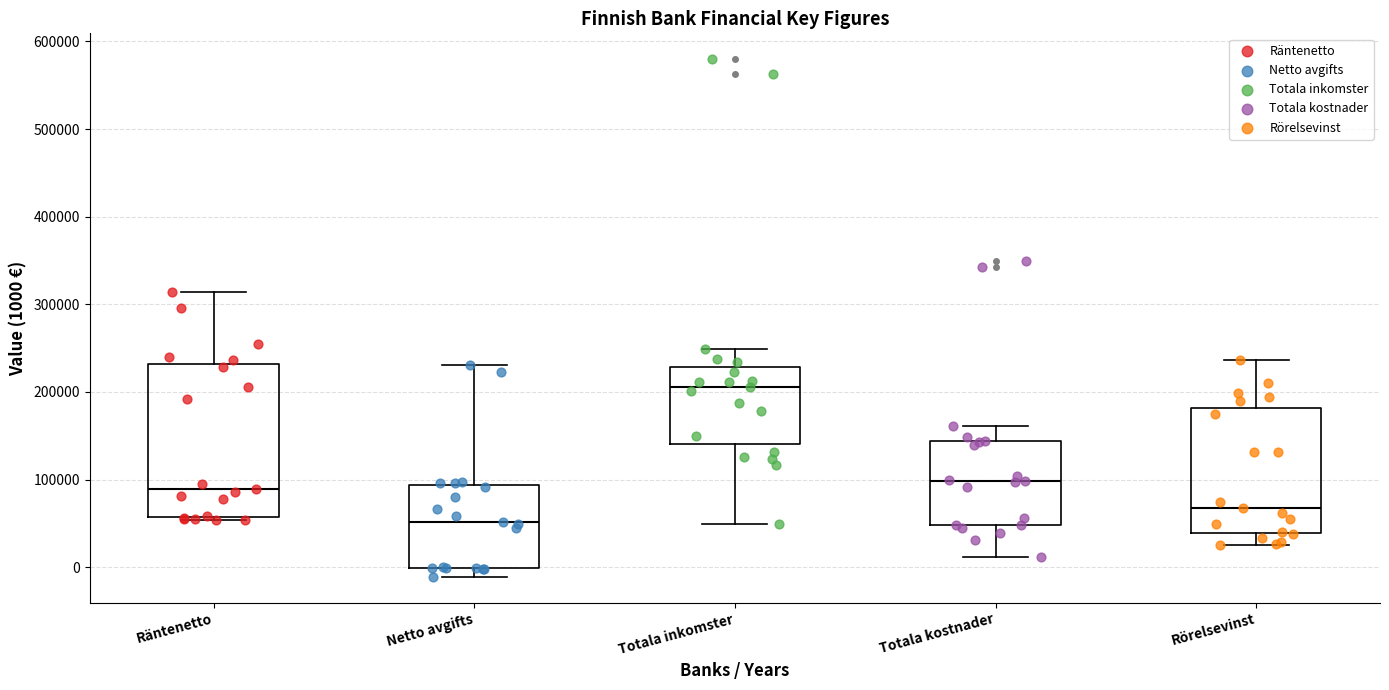

Where is the lower edge of the box for Totala kostnader on the y-axis? The values are not printed on the chart, so give them approximately, as read against the axis.

50000